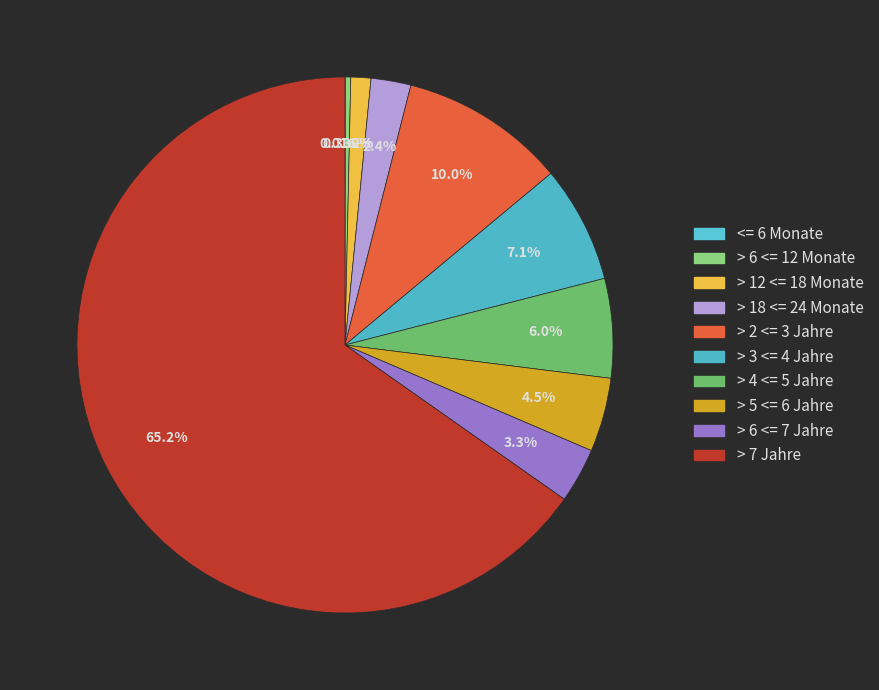

How many slices are in this pie chart?

10